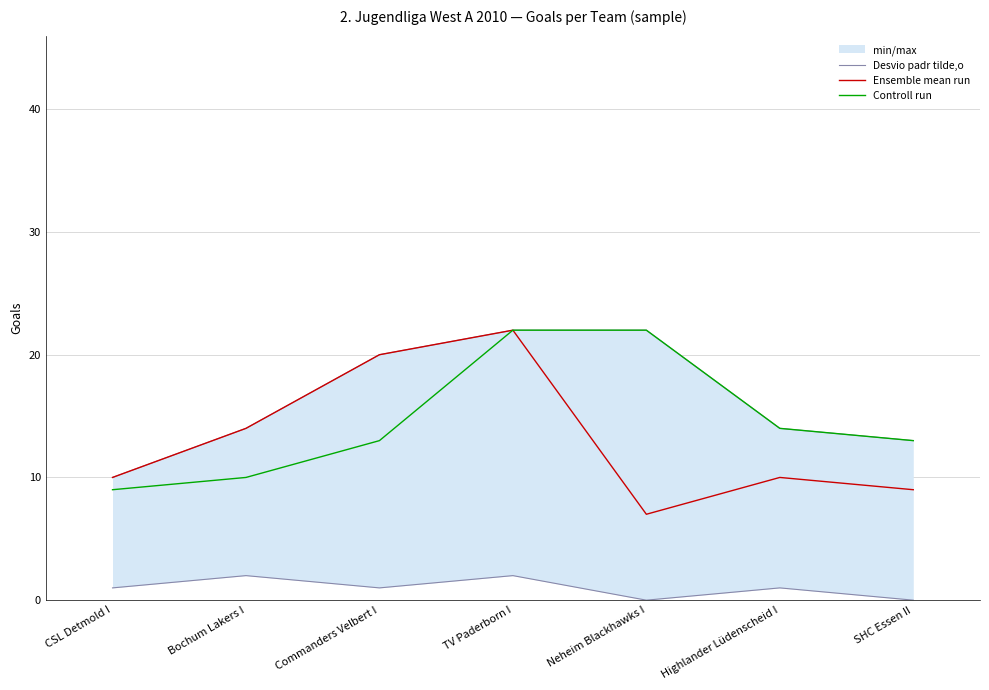

True or false: Ensemble mean run and Controll run intersect in this chart.

False